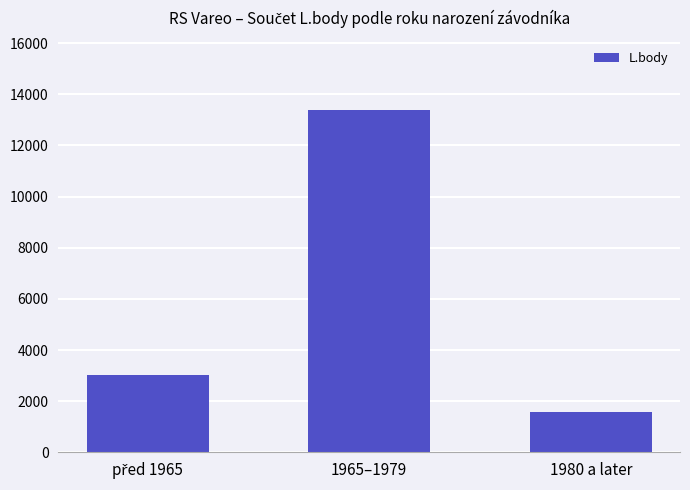

Reading left to right, list all the values displayed in this chart.

3020	13400	1581